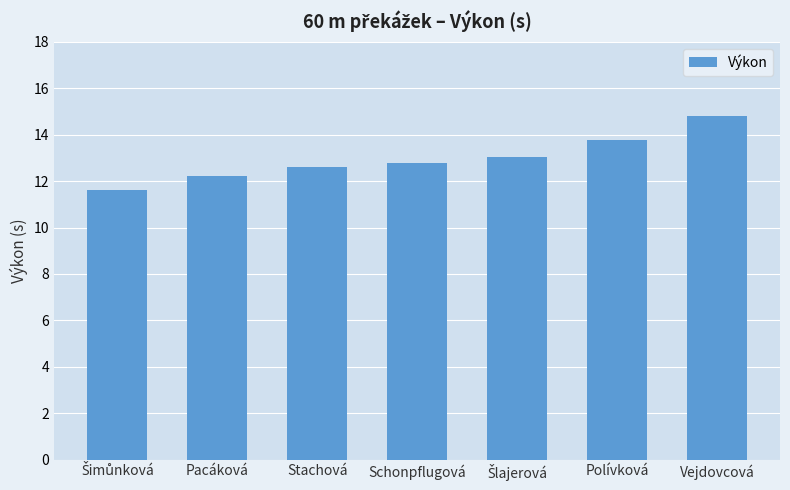

What is the value of the 4th bar from the left?

12.8